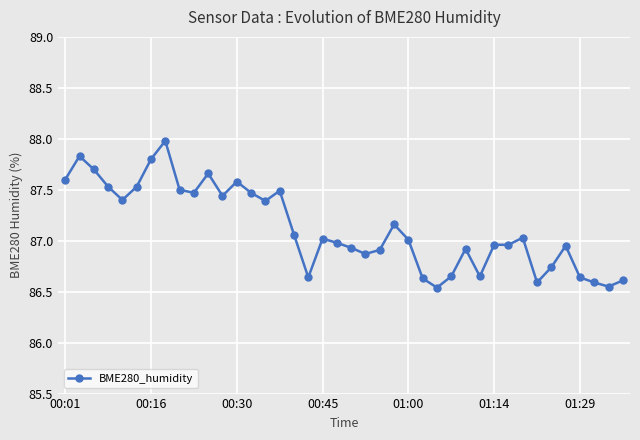

What is the difference between the maximum and second lowest values?

1.4